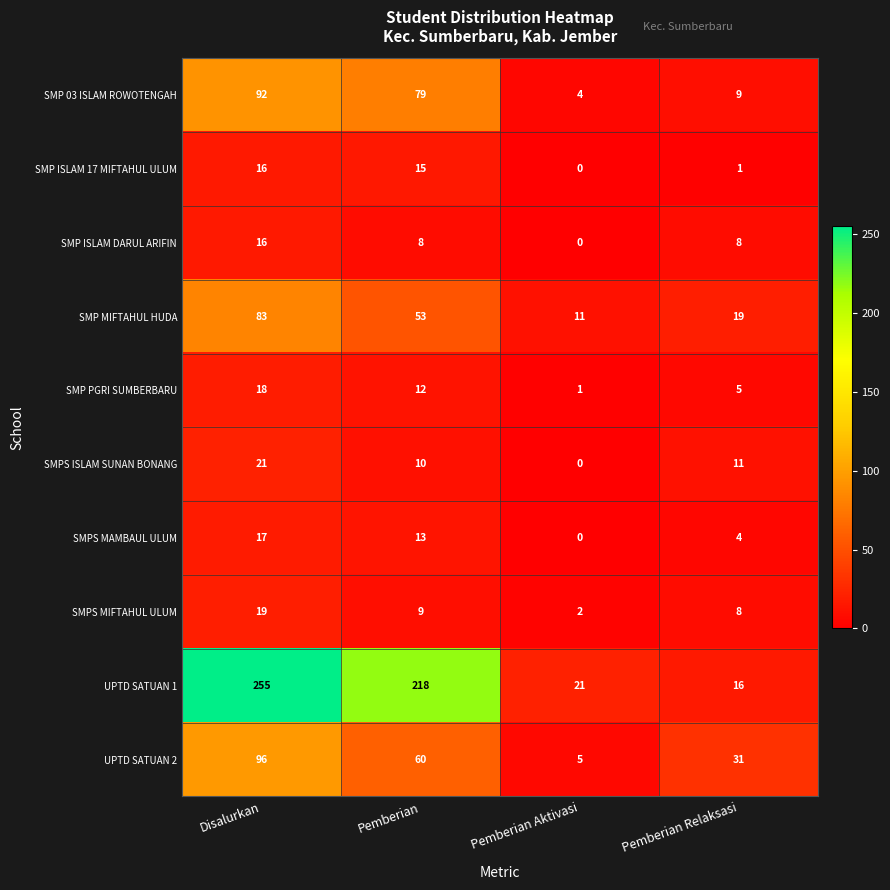

What is the sum of the UPTD SATUAN 2 values at Pemberian Aktivasi and Disalurkan?

101